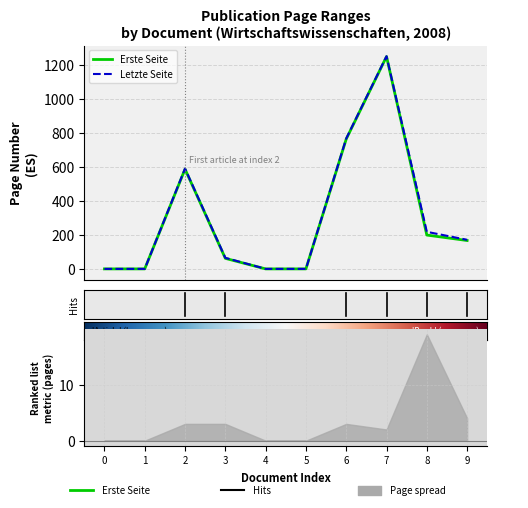

What is the maximum value for Letzte Seite?

1251